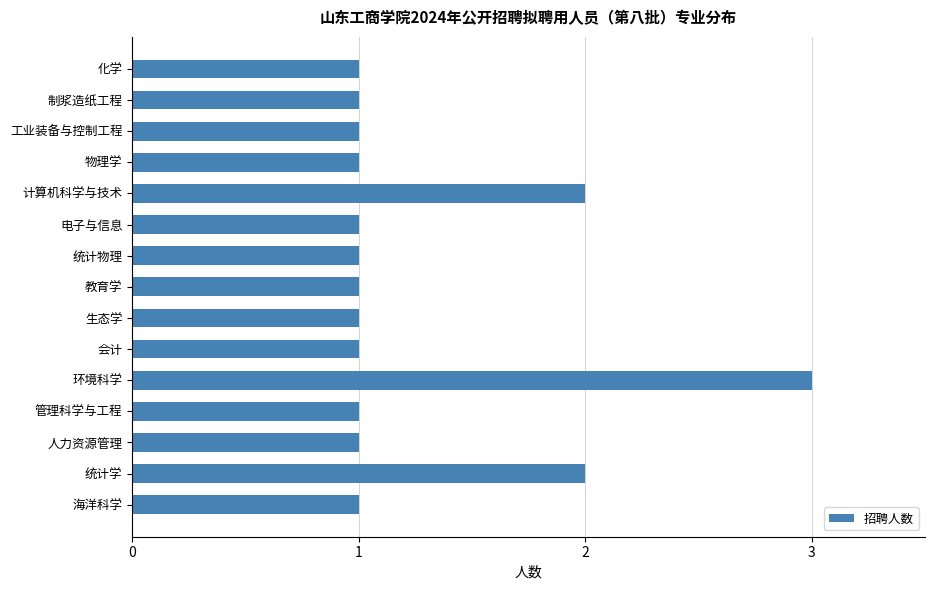

Is it true that the value at 海洋科学 is 1?

True